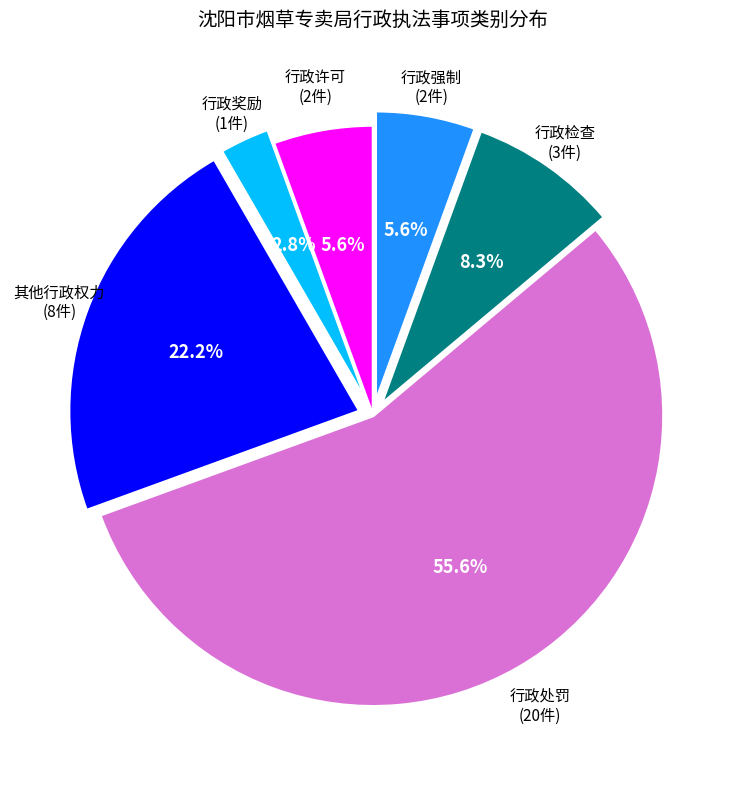

Is there a majority slice in this chart?

Yes